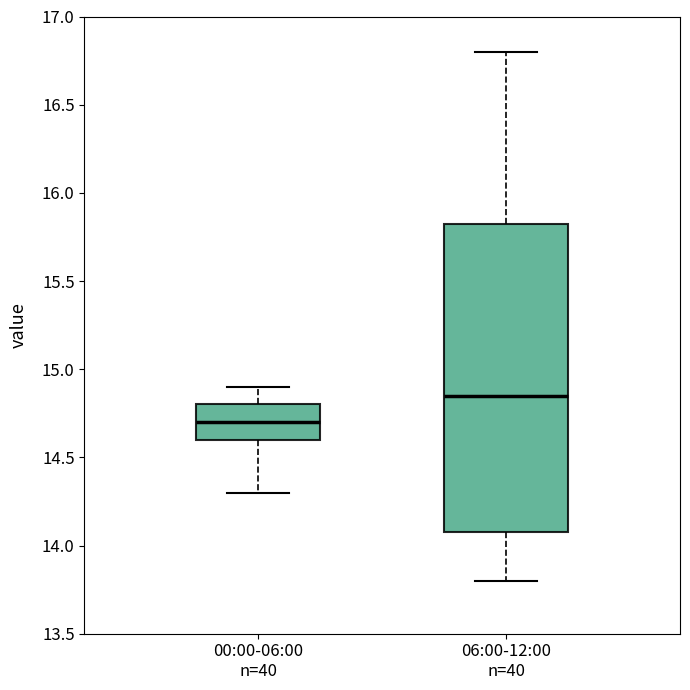

Comparing the boxes themselves (not the whiskers), which one is the tallest?

06:00-12:00 n=40